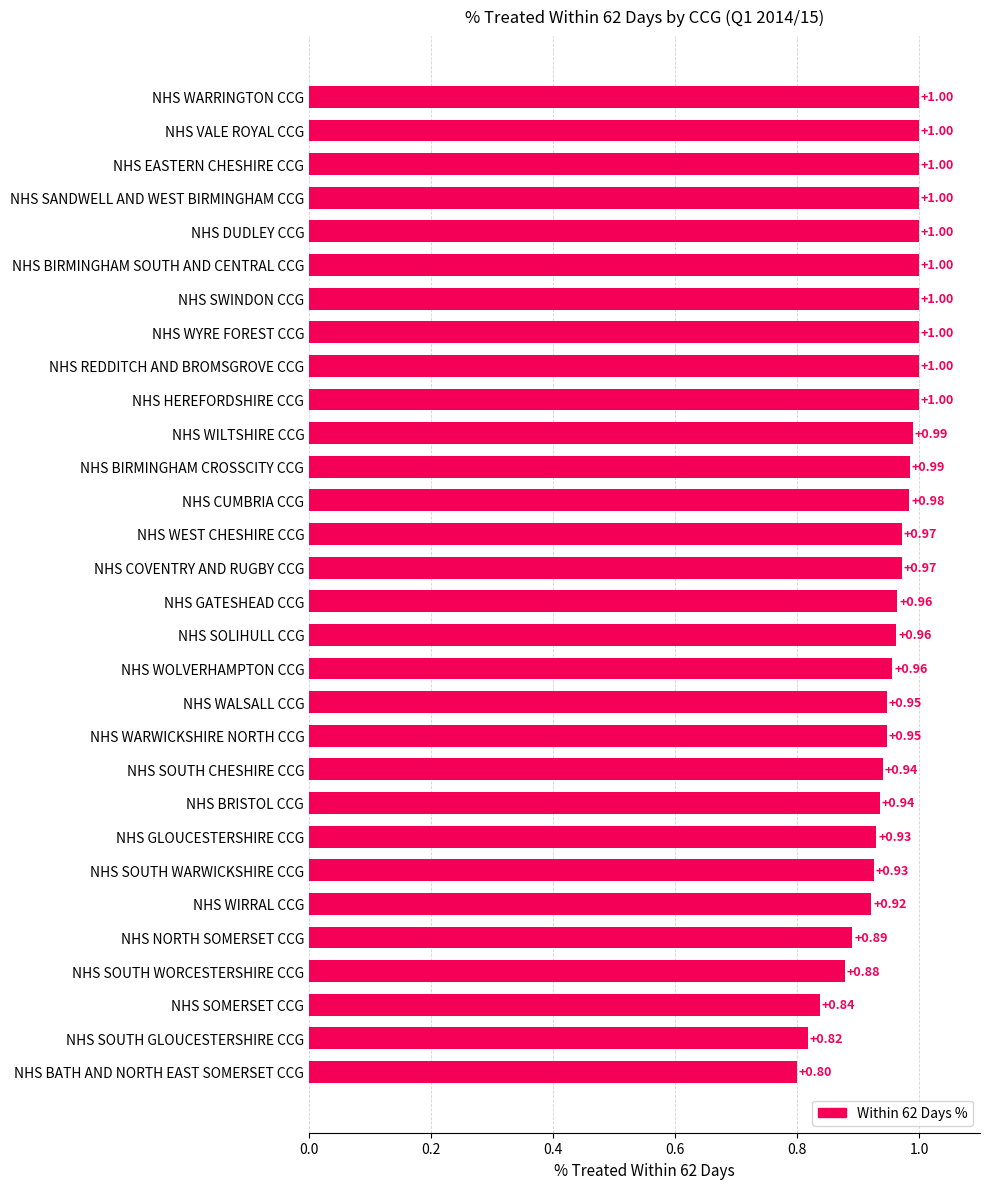

Are the bars grouped side by side (vs. stacked)?

No